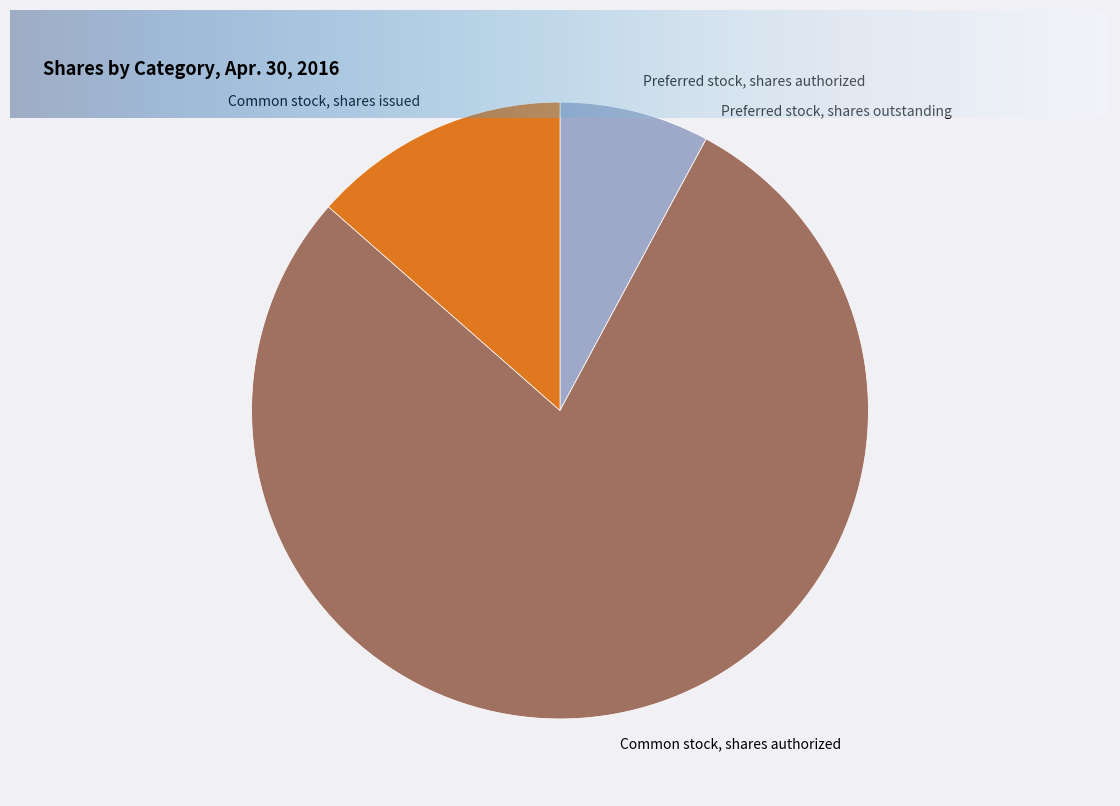

Is there any slice that represents more than half of the pie?

Yes